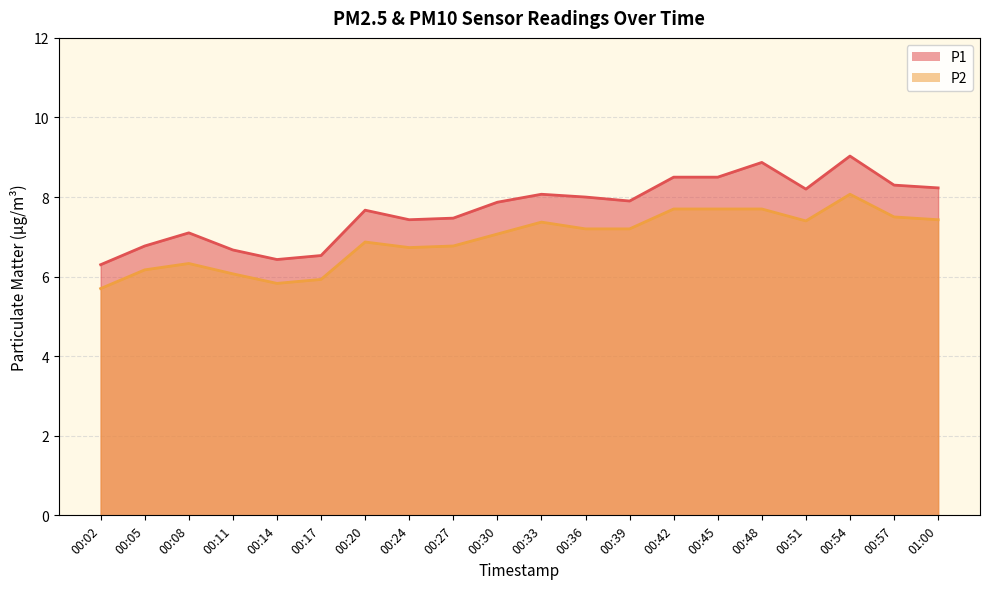

What is the average value of the P2 series?

6.9